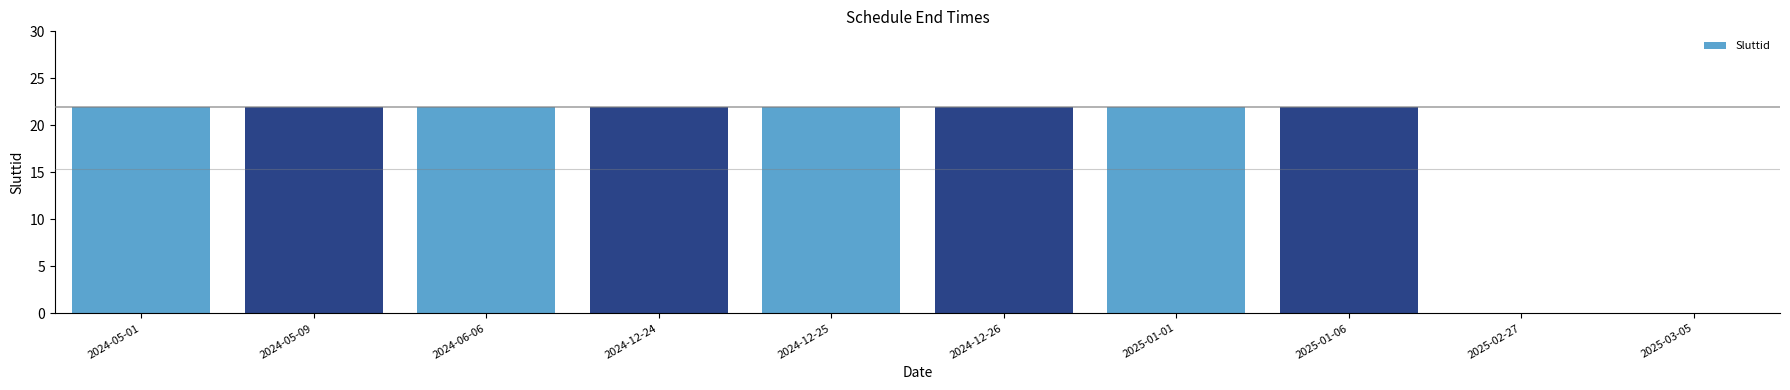

True or false: the data shows 11 at 2025-02-27.

False